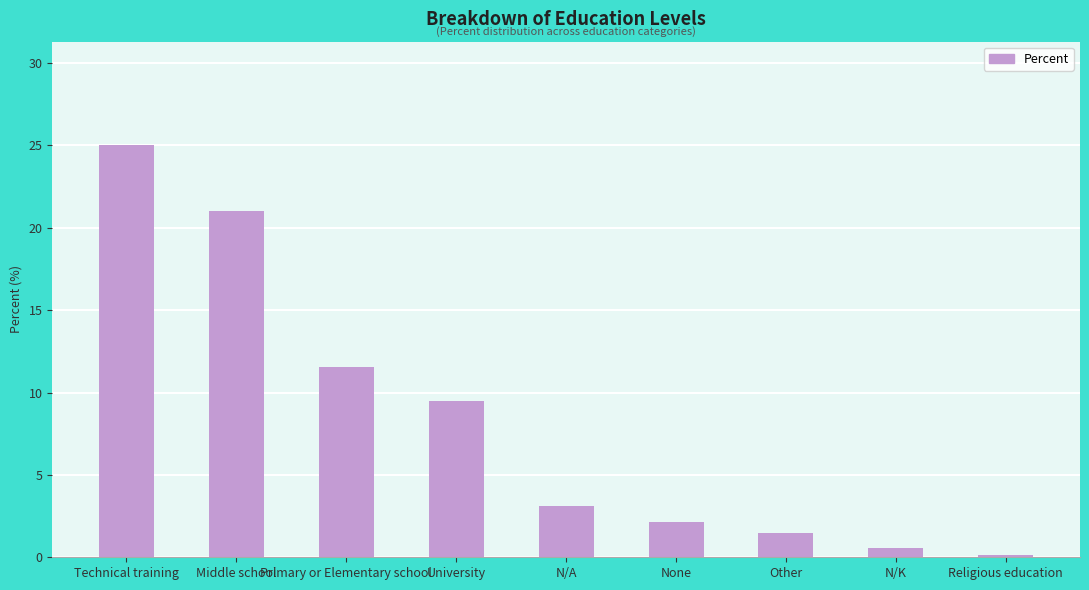

What is the difference between the second highest and minimum values?

20.9